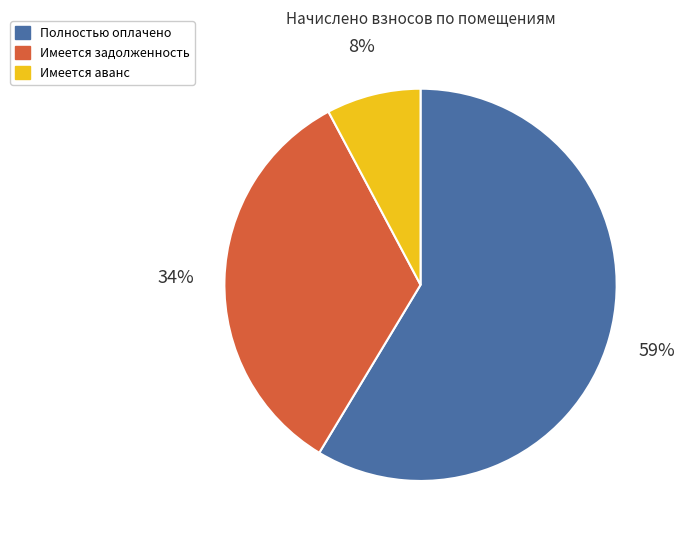

Rank the categories by value from lowest to highest.

Имеется аванс, Имеется задолженность, Полностью оплачено